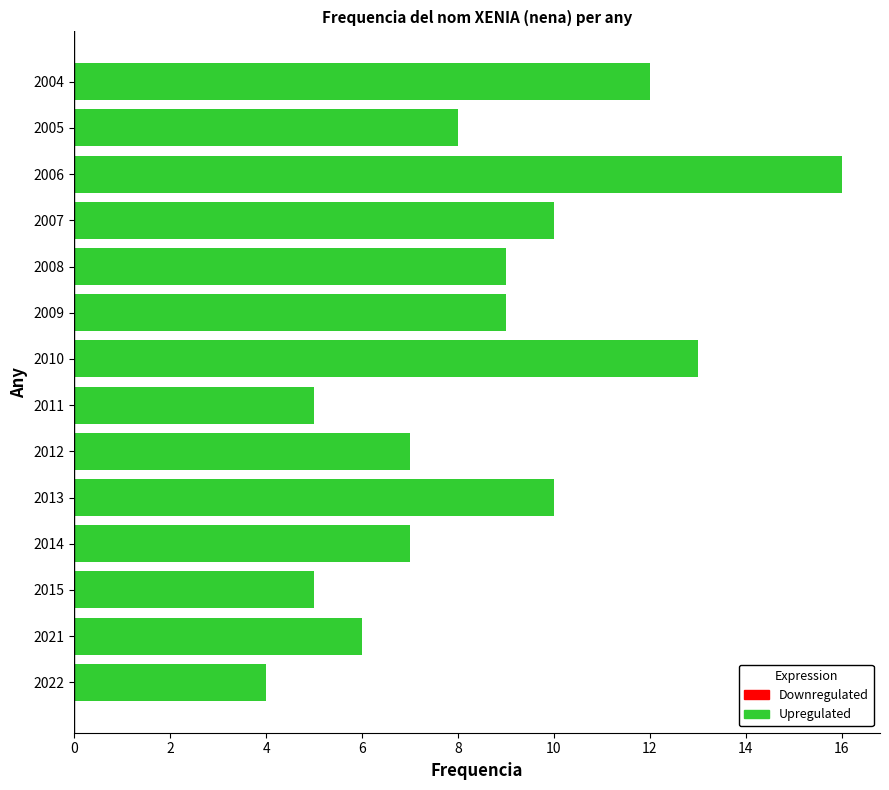

What is the difference between the values at 2022 and 2009?

5